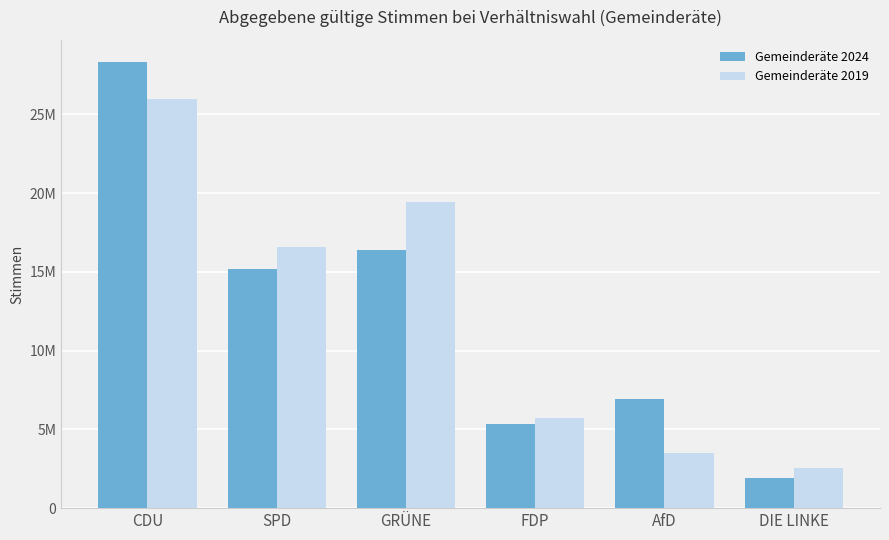

Which series has the widest spread of values?

Gemeinderäte 2024